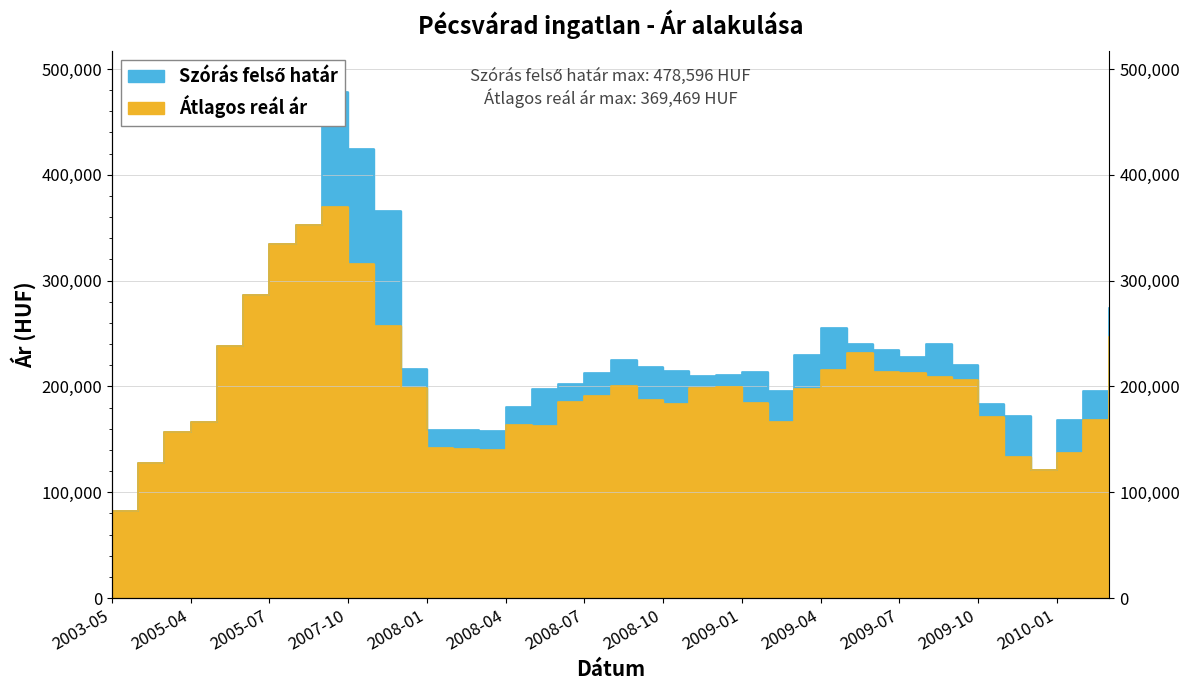

What is the sum of the Átlagos reál ár values at 2009-02 and 2009-06?

380498